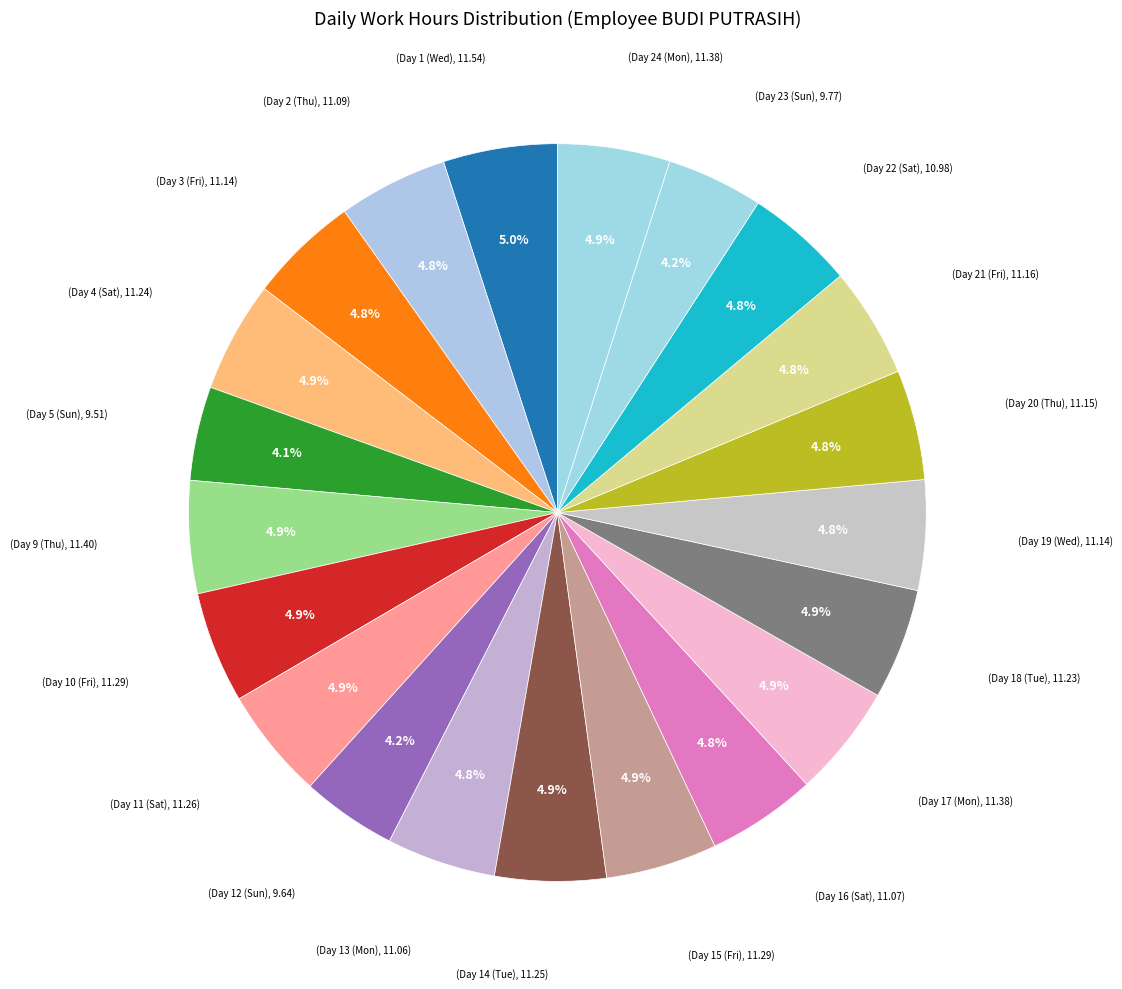

Count the number of slices in the pie.

21